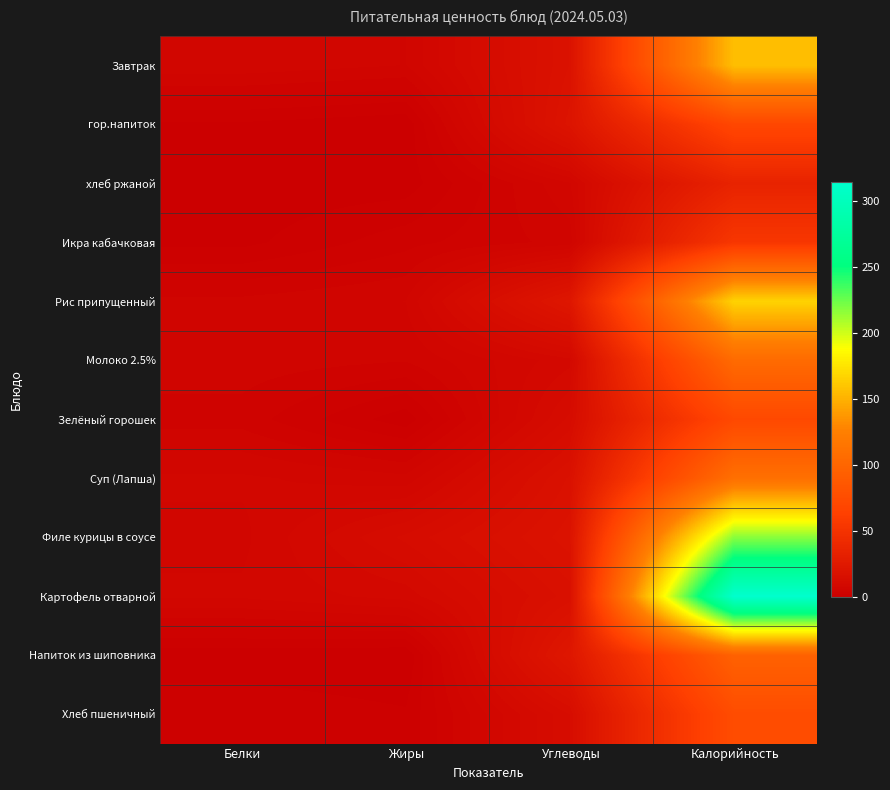

How many series are shown in this chart?

12